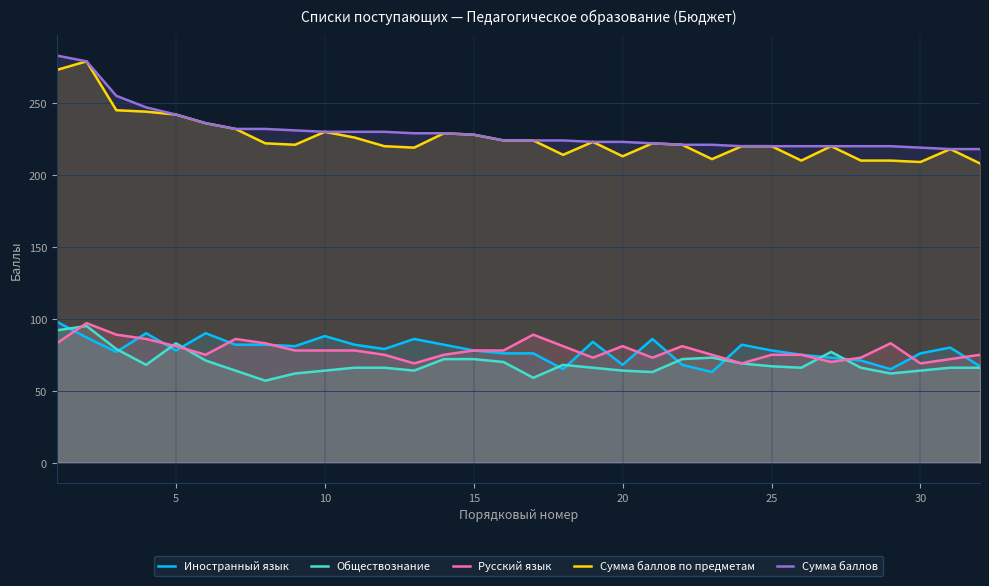

Between 5 and 20, which series saw the biggest shift?

Сумма баллов по предметам